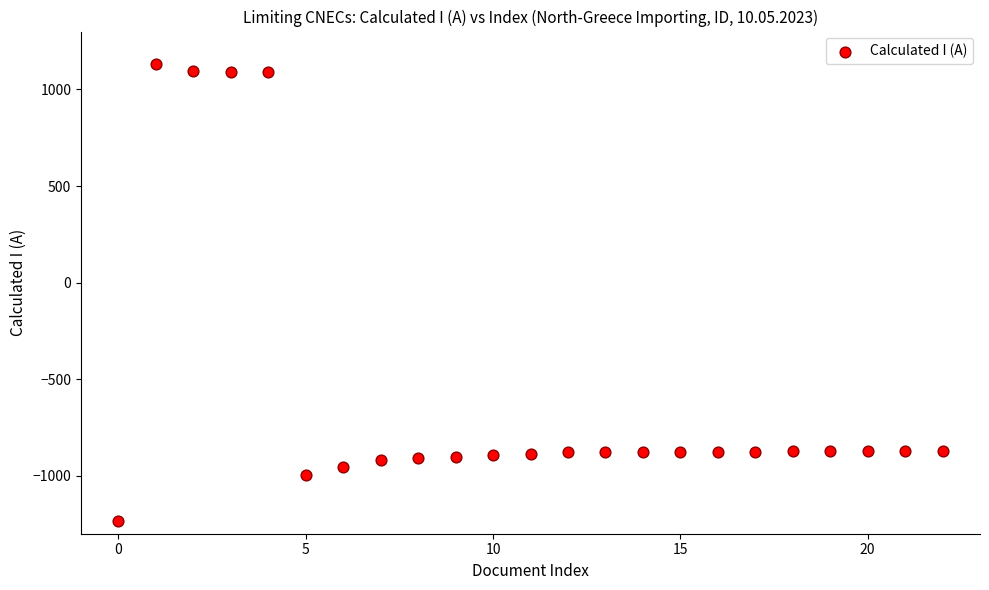

What is the range of Y values (max minus min)?

2364